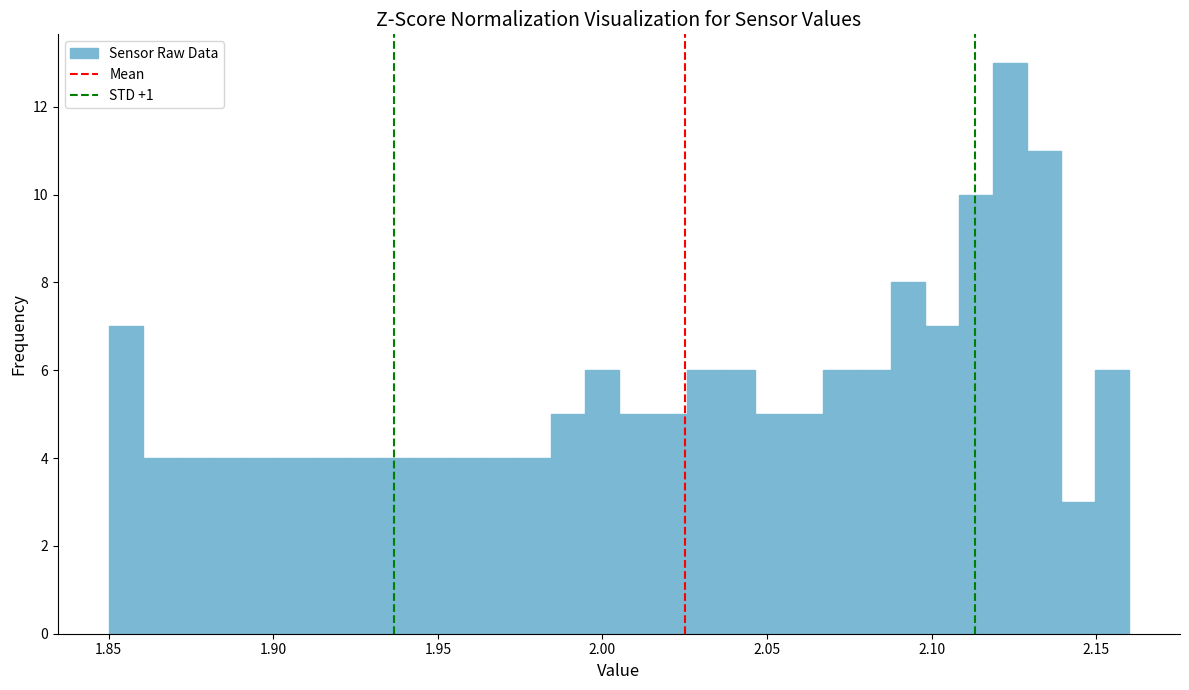

Read against the x-axis, roughly where is the centre of the tallest bar?

2.125